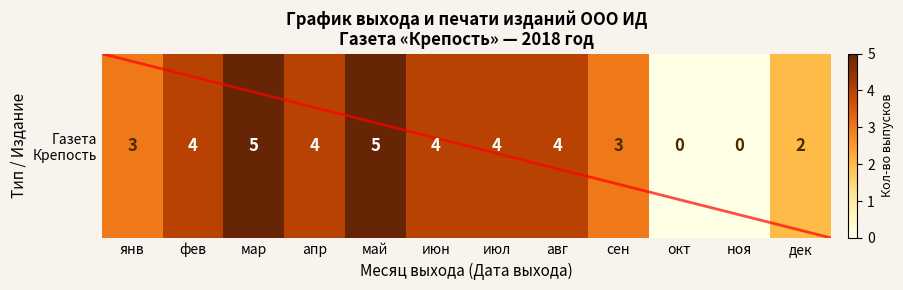

Rank the categories by value from highest to lowest.

мар, май, фев, апр, июн, июл, авг, янв, сен, дек, окт, ноя